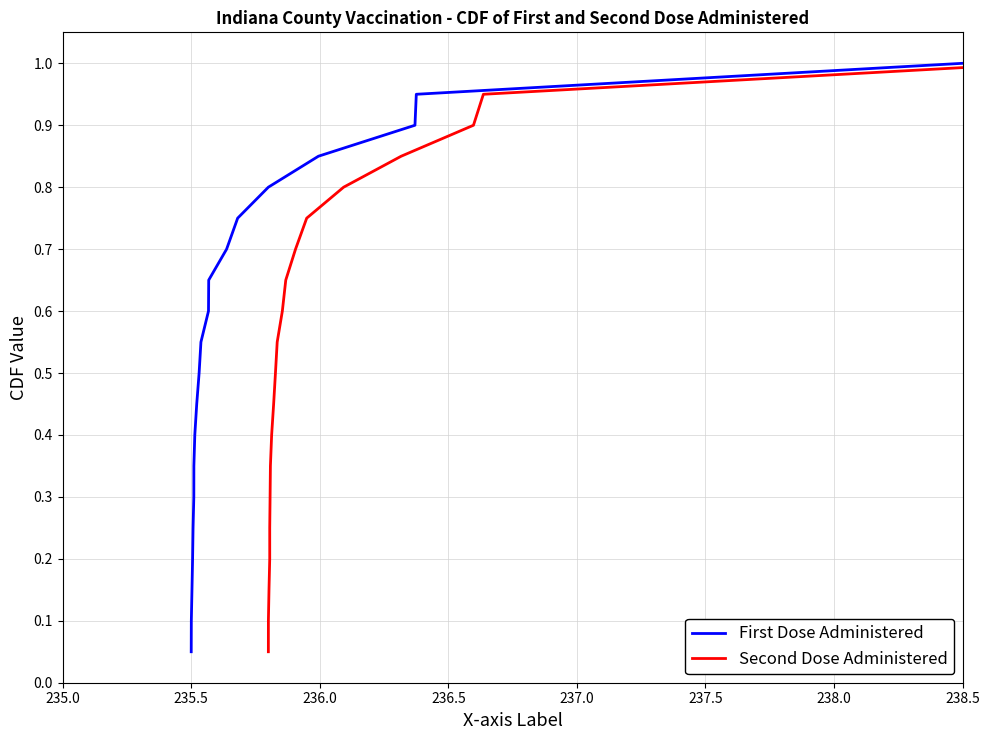

The value of Second Dose Administered at 238.5 is 0.7. True or false?

False